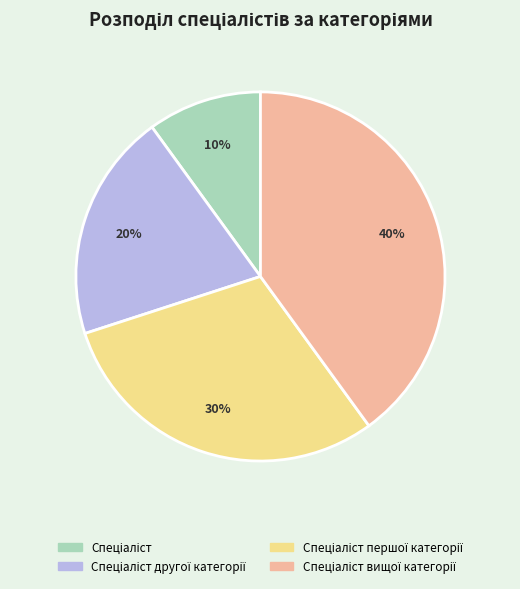

To the nearest percent, what is the difference between the largest and smallest slice percentages?

30%